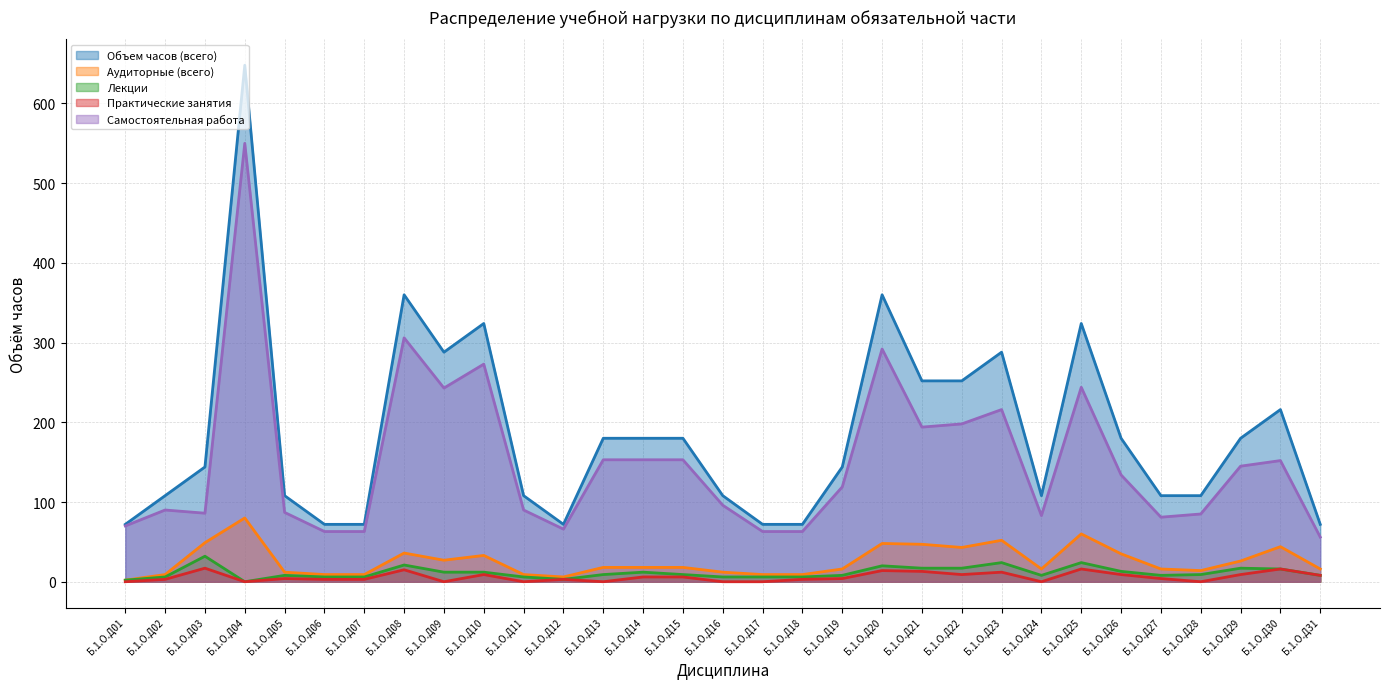

Which series has the widest spread of values?

Объем часов (всего)